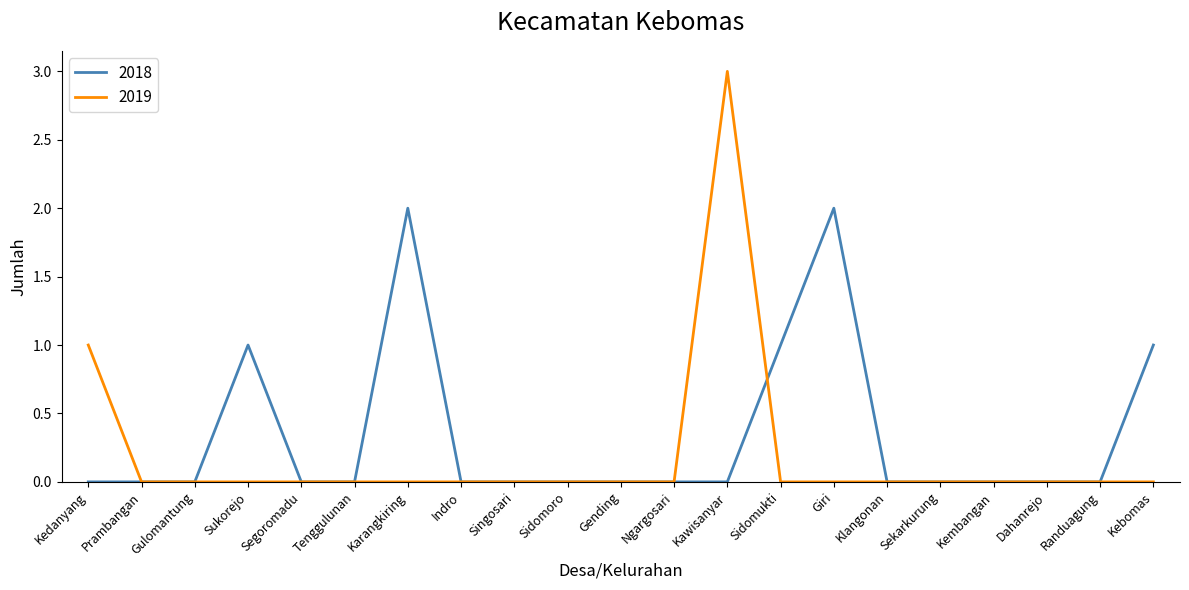

How many 2018 values are between 0 and 1?

19